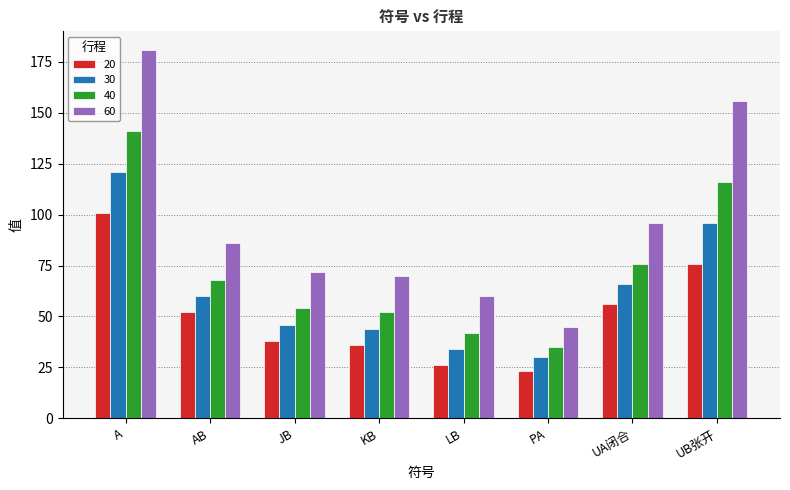

True or false: 20 has a value of 48 at KB.

False